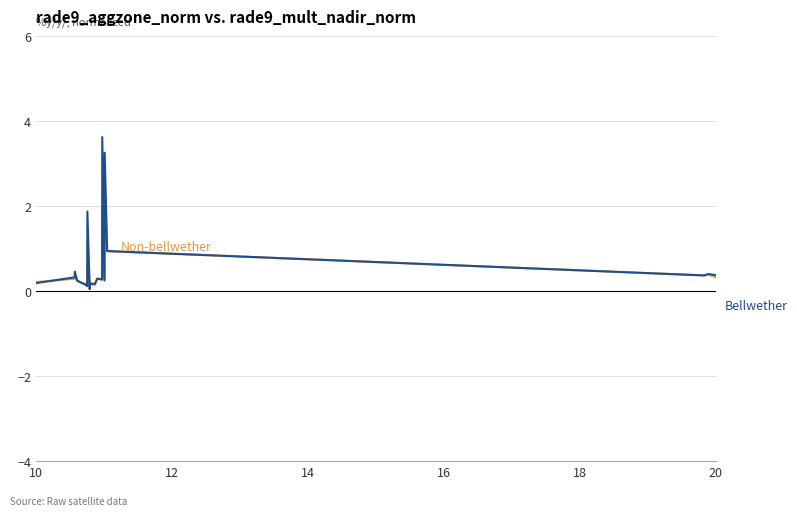

What is the greatest value displayed?

3.6